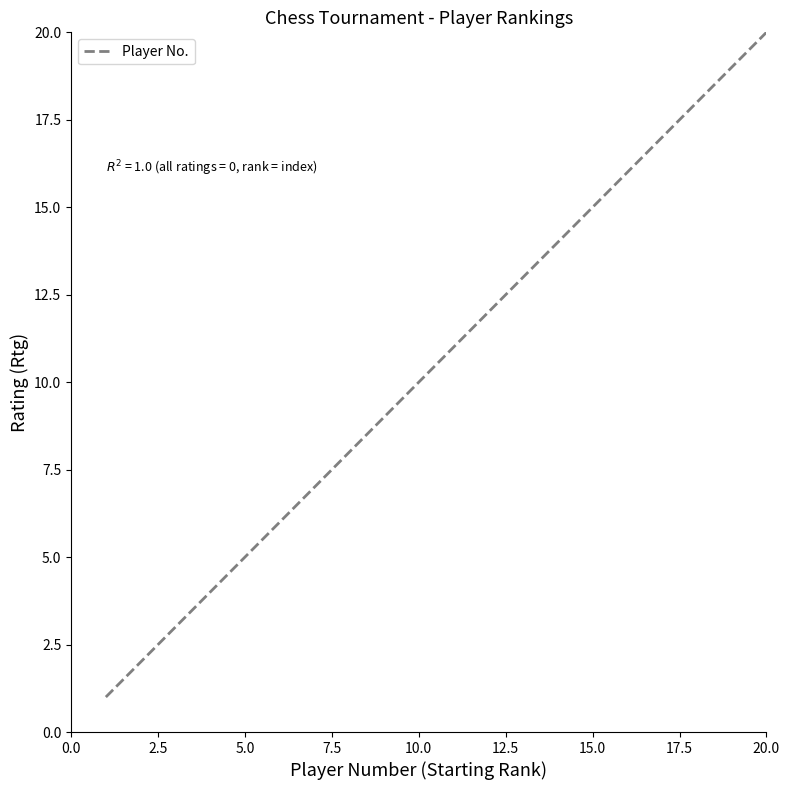

True or false: the data has more than 2 interior local peaks.

False